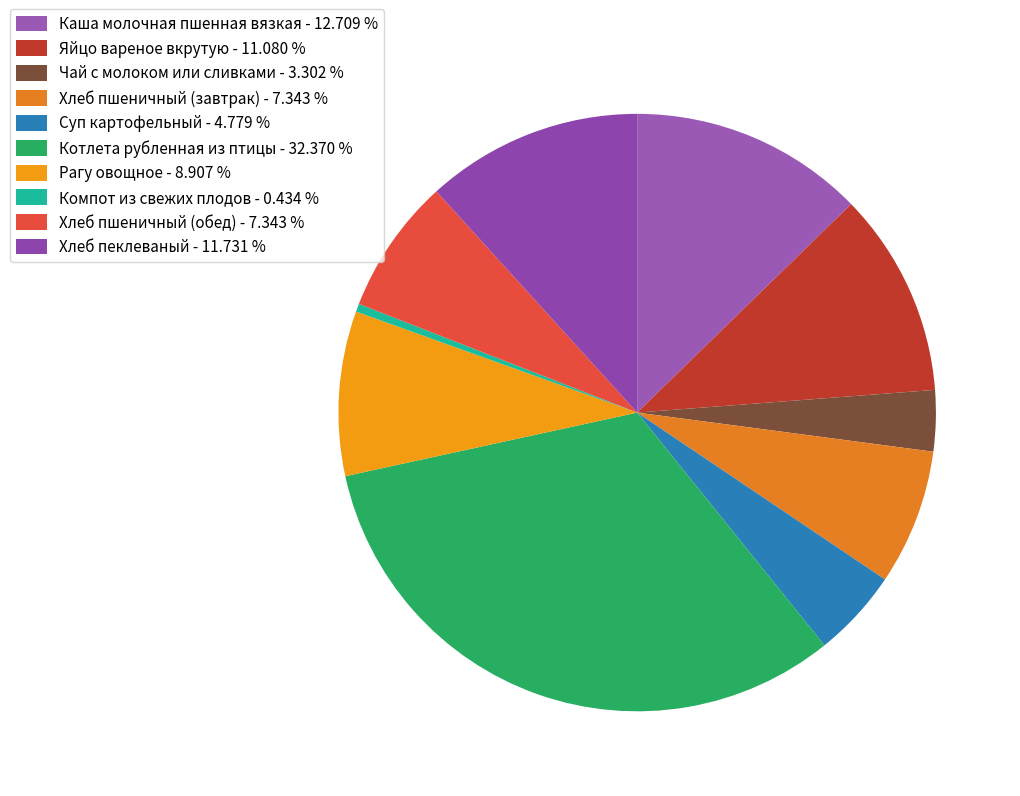

To the nearest percent, what is the average slice percentage?

10%